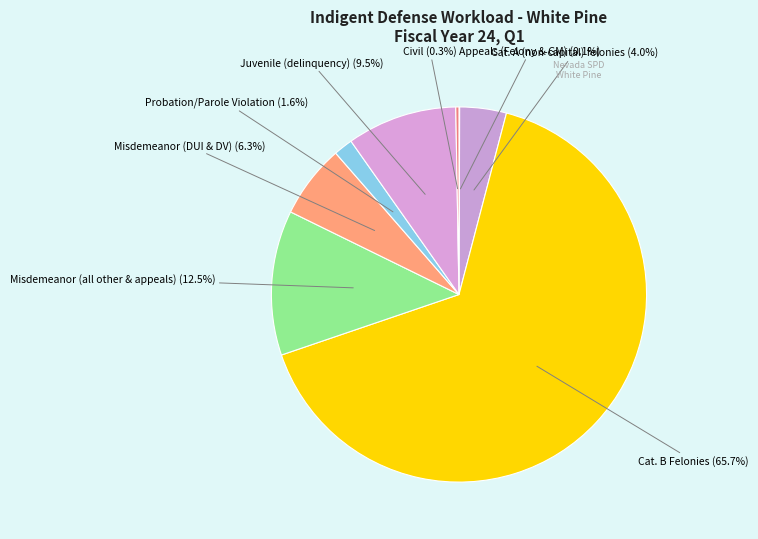

Which category has the biggest portion of the pie?

Cat. B Felonies